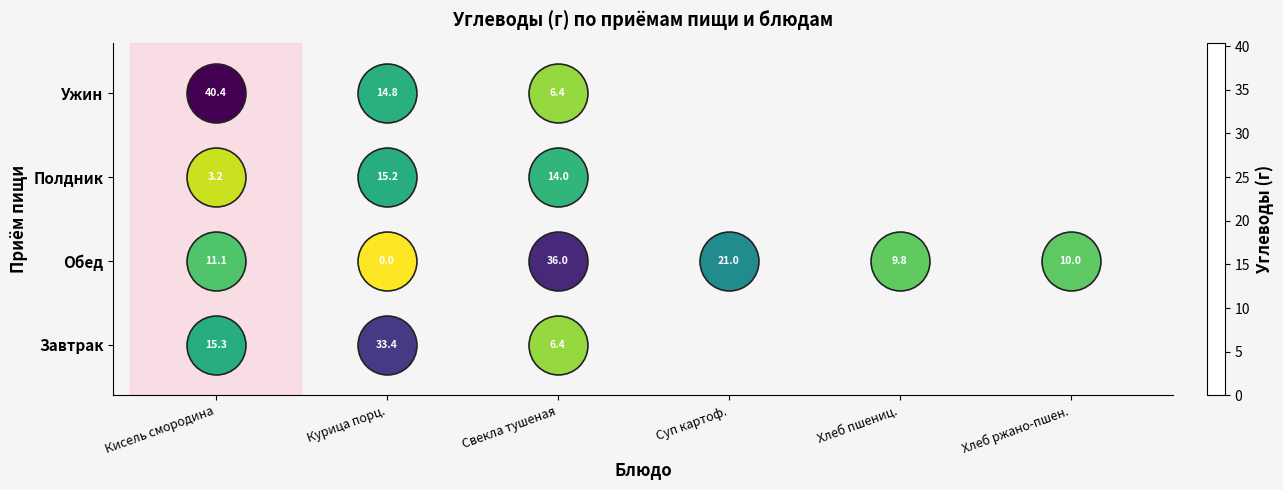

At how many categories does at least one series exceed 4?

6